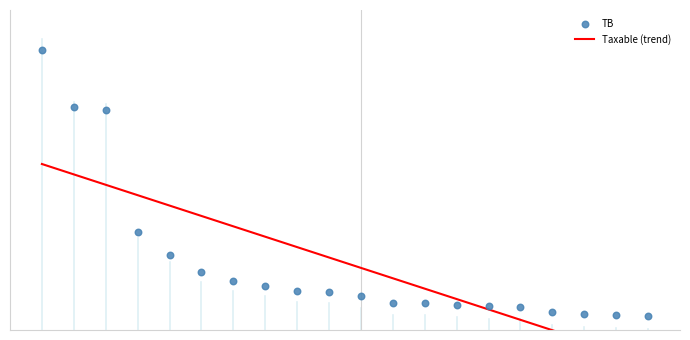

Which series has the largest total across all categories?

TB